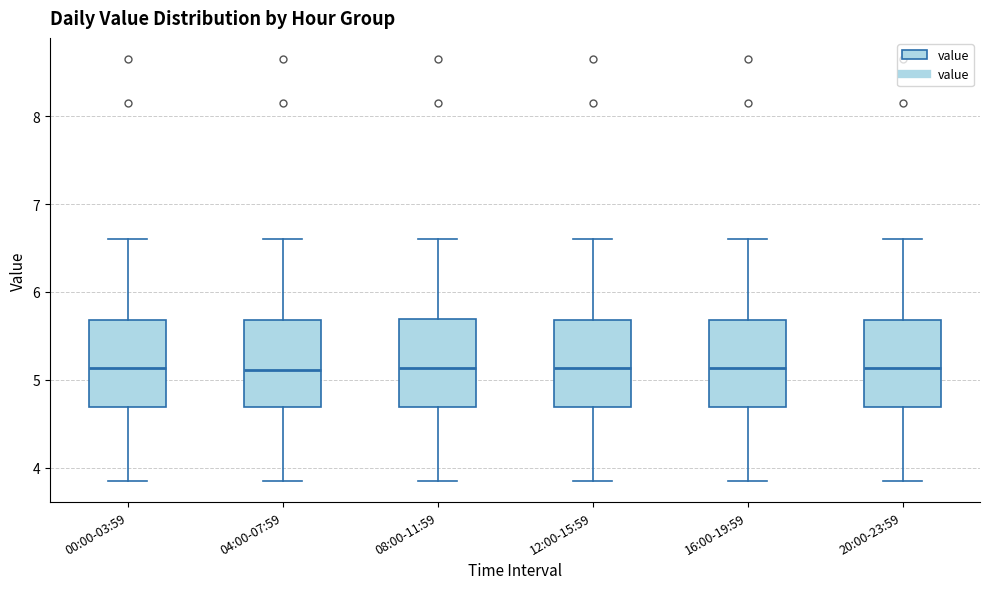

Reading left to right, transcribe this box plot: for each box, give where its median line is, the range the box spans, and where its two whiskers end, as read against the y-axis. The values are not printed on the chart, so give them approximately, as read against the axis.

00:00-03:59: median 5.1, box 4.7 to 5.7, whiskers 3.9 to 6.6
04:00-07:59: median 5.1, box 4.7 to 5.7, whiskers 3.9 to 6.6
08:00-11:59: median 5.1, box 4.7 to 5.7, whiskers 3.9 to 6.6
12:00-15:59: median 5.1, box 4.7 to 5.7, whiskers 3.9 to 6.6
16:00-19:59: median 5.1, box 4.7 to 5.7, whiskers 3.9 to 6.6
20:00-23:59: median 5.1, box 4.7 to 5.7, whiskers 3.9 to 6.6